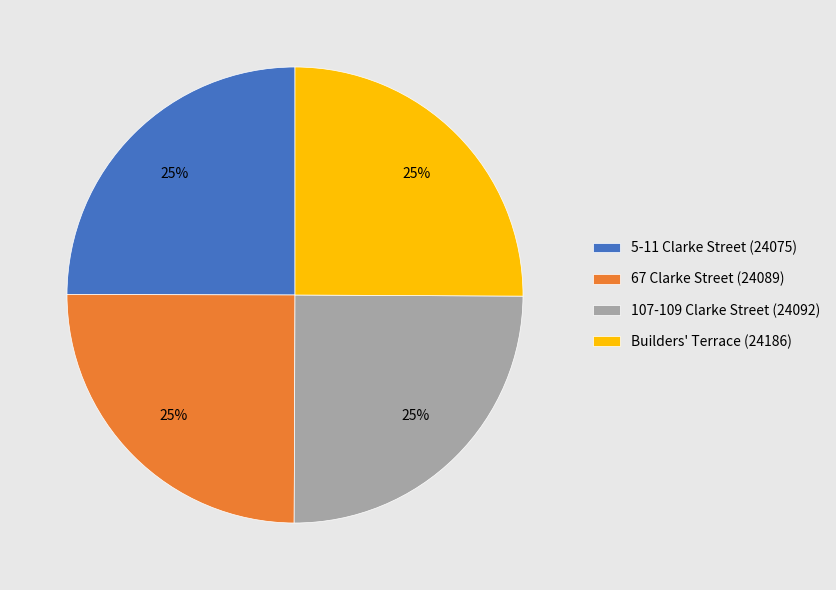

Is there a majority slice in this chart?

No